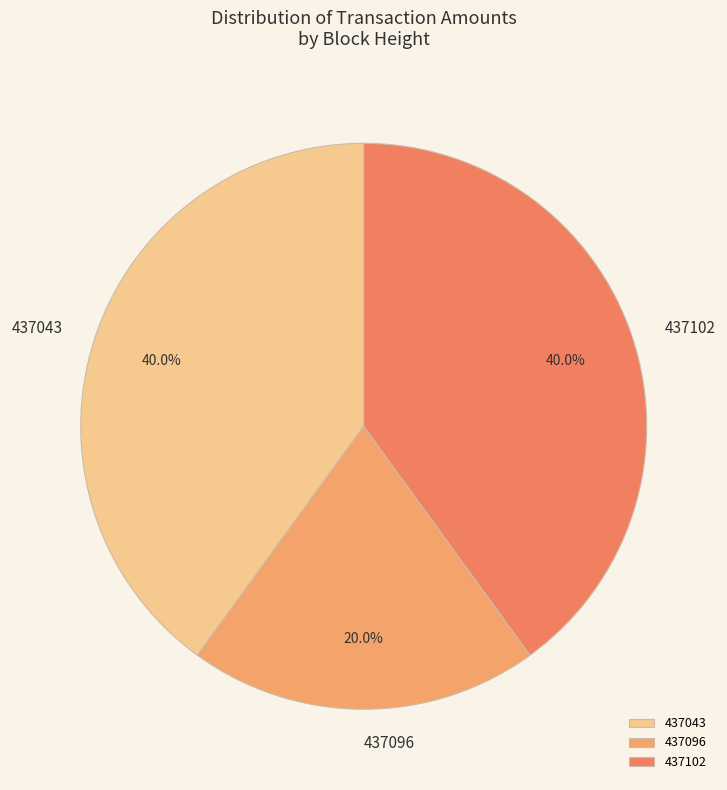

Combined, what portion of the pie is 437096 and 437102?

60.0%